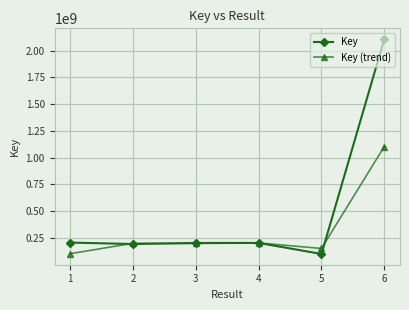

What is the total value across all series at 2?

394065628.0